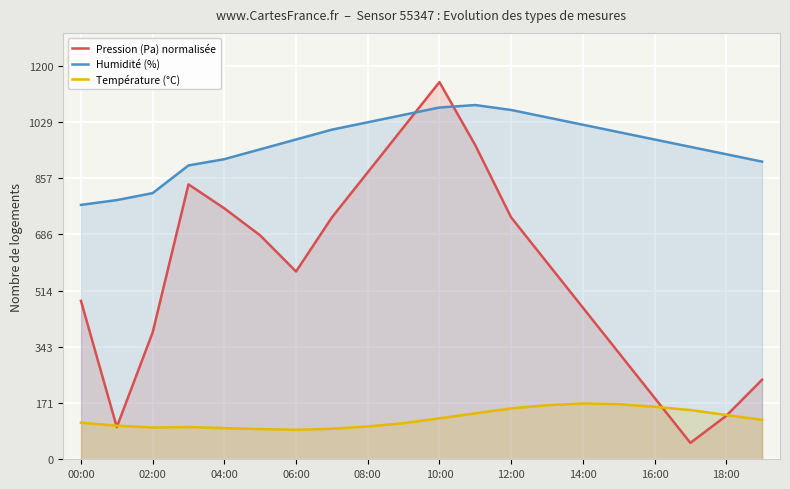

What is the label of the 9th point from the right?

11